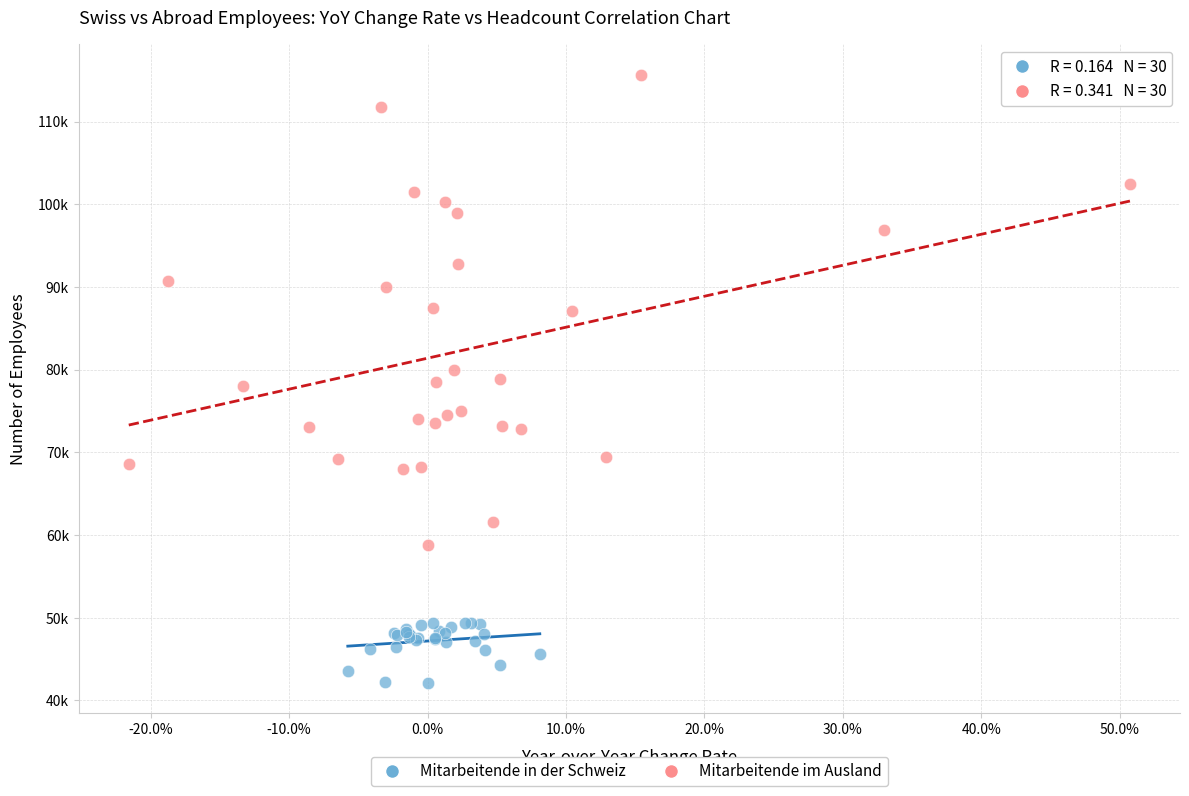

Which series has the largest Y range (max minus min)?

Mitarbeitende im Ausland